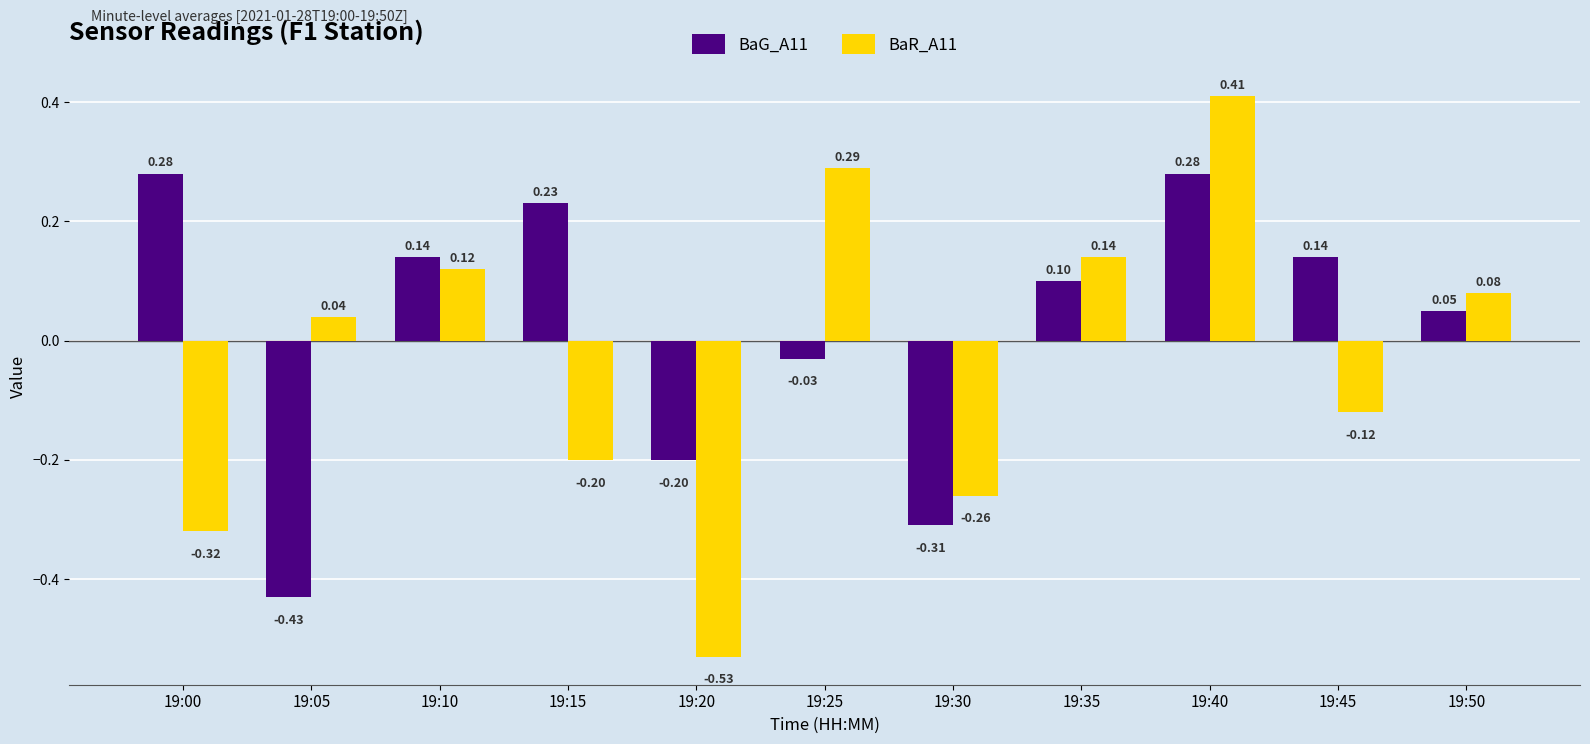

Are the bars horizontal?

No